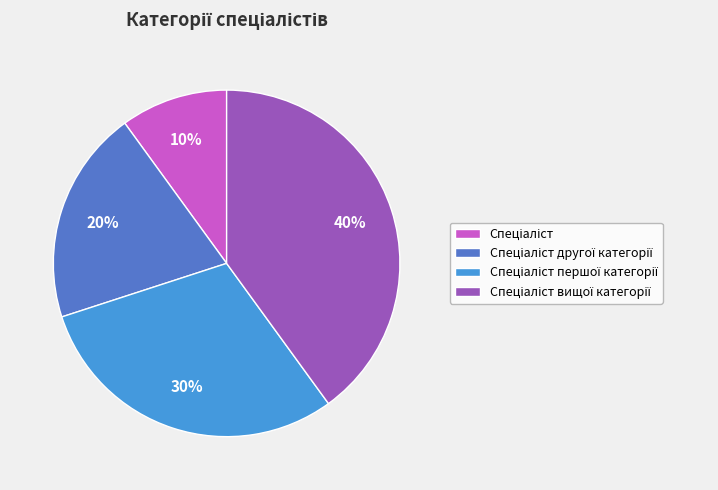

Does any single category account for the majority?

No